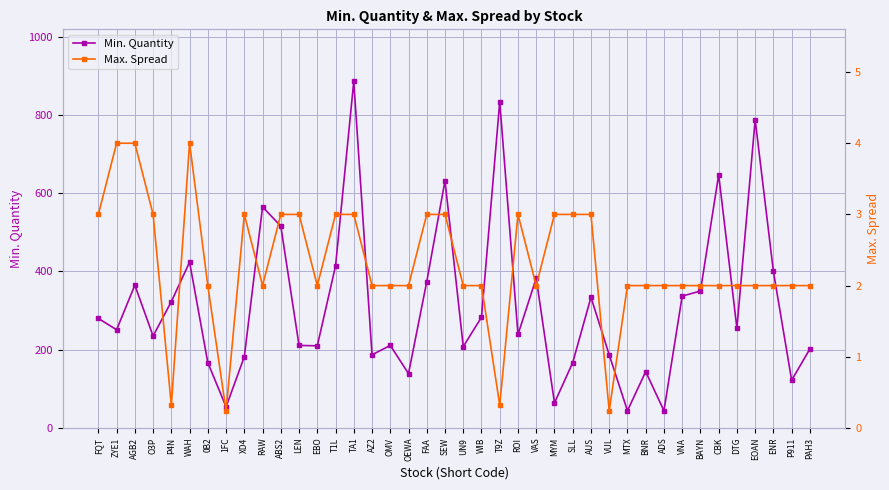

At how many categories does at least one series exceed 378?

11